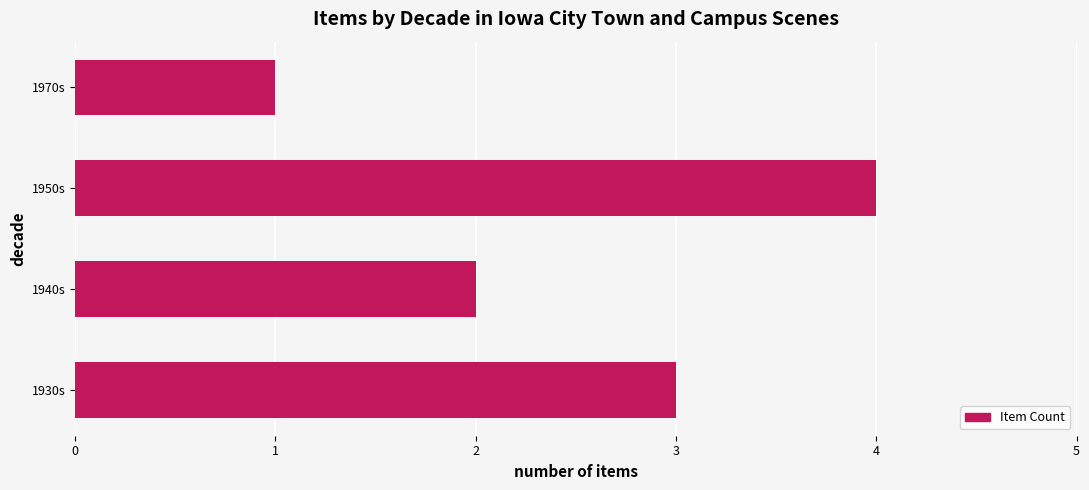

Approximately how many times larger is the value at 1950s compared to 1940s?

2.0